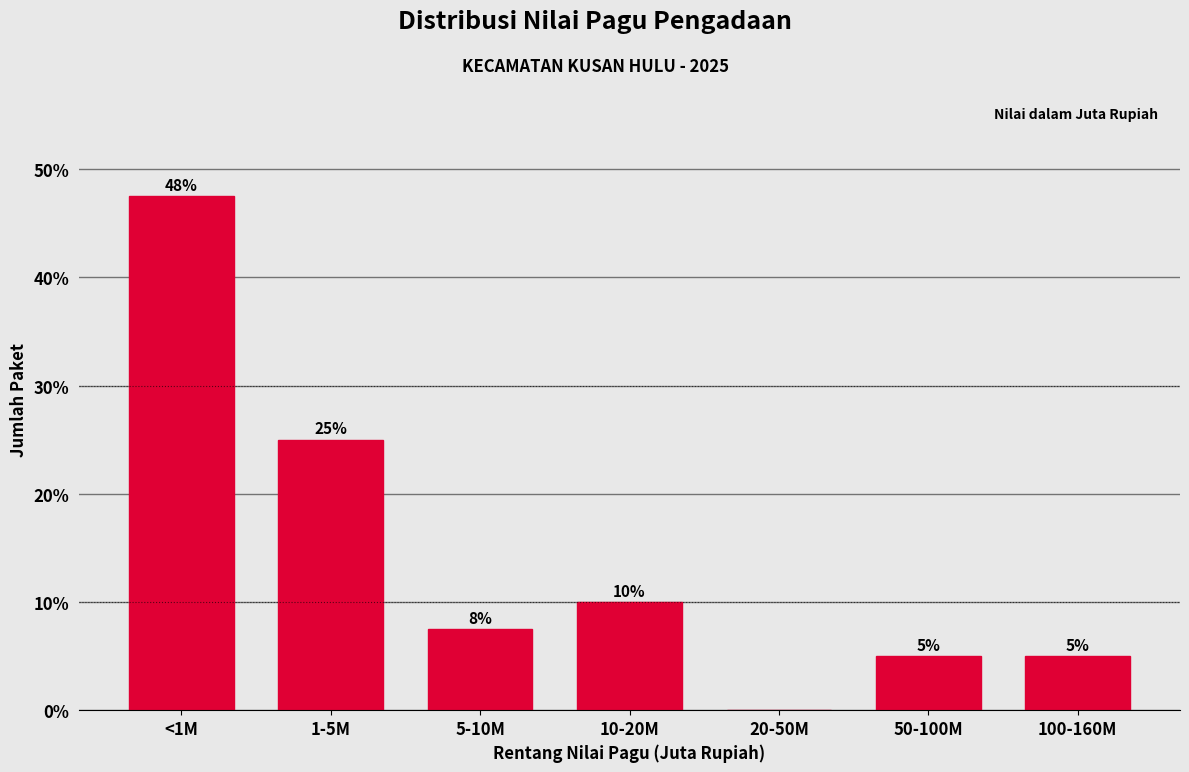

Which has a higher value, 20-50M or 10-20M?

10-20M